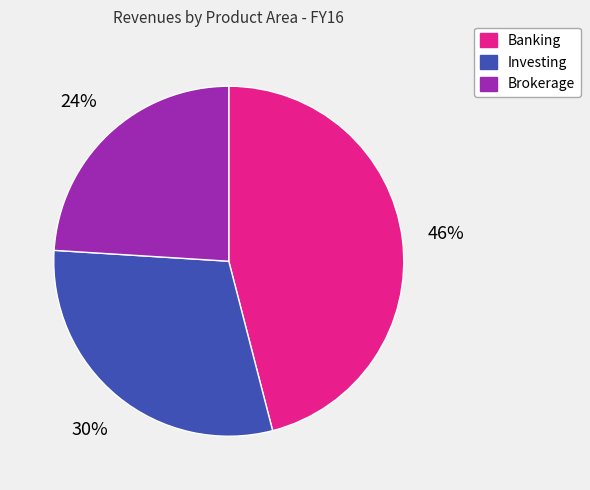

Does Banking account for over 50% of the chart?

No